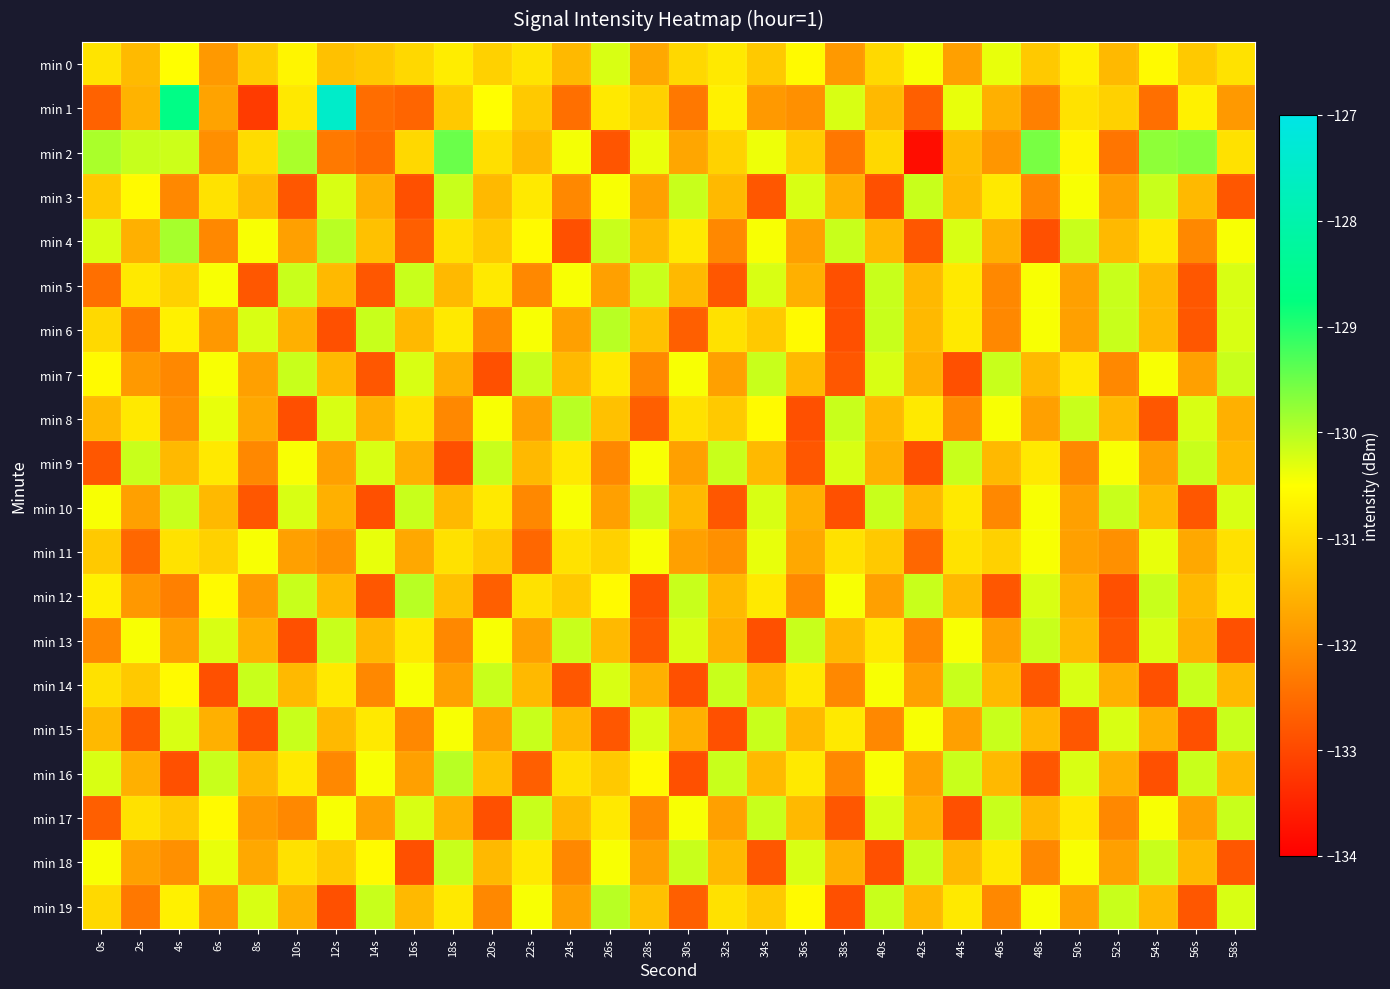

Reading left to right, list all the values displayed in this chart.

min 0: 0s=-130.9	2s=-131.4	4s=-130.5	6s=-131.9	8s=-131.2	10s=-130.6	12s=-131.3	14s=-131.2	16s=-131.0	18s=-130.7	20s=-131.1	22s=-130.9	24s=-131.5	26s=-130.2	28s=-131.7	30s=-131.0	32s=-130.8	34s=-131.2	36s=-130.6	38s=-131.9	40s=-131.0	42s=-130.5	44s=-131.8	46s=-130.3	48s=-131.2	50s=-130.7	52s=-131.5	54s=-130.6	56s=-131.2	58s=-130.9
min 1: 0s=-132.6	2s=-131.5	4s=-128.6	6s=-131.8	8s=-133.2	10s=-130.8	12s=-127.5	14s=-132.5	16s=-132.6	18s=-131.2	20s=-130.5	22s=-131.2	24s=-132.5	26s=-130.8	28s=-131.1	30s=-132.3	32s=-130.7	34s=-131.9	36s=-132.0	38s=-130.2	40s=-131.5	42s=-132.7	44s=-130.3	46s=-131.6	48s=-132.2	50s=-130.9	52s=-131.1	54s=-132.5	56s=-130.7	58s=-131.9
min 2: 0s=-129.9	2s=-130.1	4s=-130.2	6s=-132.0	8s=-131.0	10s=-129.9	12s=-132.3	14s=-132.5	16s=-131.0	18s=-129.5	20s=-130.9	22s=-131.4	24s=-130.4	26s=-132.8	28s=-130.4	30s=-131.7	32s=-131.1	34s=-130.4	36s=-131.2	38s=-132.4	40s=-131.0	42s=-133.8	44s=-131.4	46s=-131.9	48s=-129.6	50s=-130.6	52s=-132.4	54s=-129.7	56s=-129.7	58s=-130.9
min 3: 0s=-131.2	2s=-130.6	4s=-132.1	6s=-130.9	8s=-131.5	10s=-132.8	12s=-130.2	14s=-131.6	16s=-132.9	18s=-130.1	20s=-131.5	22s=-130.8	24s=-132.1	26s=-130.5	28s=-131.8	30s=-130.1	32s=-131.5	34s=-132.8	36s=-130.2	38s=-131.6	40s=-132.9	42s=-130.1	44s=-131.5	46s=-130.8	48s=-132.1	50s=-130.5	52s=-131.8	54s=-130.1	56s=-131.5	58s=-132.8
min 4: 0s=-130.2	2s=-131.6	4s=-129.9	6s=-132.1	8s=-130.5	10s=-131.8	12s=-130.0	14s=-131.3	16s=-132.7	18s=-130.9	20s=-131.2	22s=-130.6	24s=-132.9	26s=-130.1	28s=-131.5	30s=-130.8	32s=-132.1	34s=-130.5	36s=-131.8	38s=-130.1	40s=-131.5	42s=-132.8	44s=-130.2	46s=-131.6	48s=-132.9	50s=-130.1	52s=-131.5	54s=-130.8	56s=-132.1	58s=-130.5
min 5: 0s=-132.5	2s=-130.8	4s=-131.1	6s=-130.5	8s=-132.8	10s=-130.1	12s=-131.5	14s=-132.8	16s=-130.1	18s=-131.5	20s=-130.8	22s=-132.1	24s=-130.5	26s=-131.8	28s=-130.1	30s=-131.5	32s=-132.8	34s=-130.2	36s=-131.6	38s=-132.9	40s=-130.1	42s=-131.5	44s=-130.8	46s=-132.1	48s=-130.5	50s=-131.8	52s=-130.1	54s=-131.5	56s=-132.8	58s=-130.2
min 6: 0s=-131.0	2s=-132.3	4s=-130.7	6s=-131.9	8s=-130.2	10s=-131.6	12s=-132.9	14s=-130.1	16s=-131.5	18s=-130.8	20s=-132.1	22s=-130.5	24s=-131.8	26s=-130.0	28s=-131.3	30s=-132.7	32s=-130.9	34s=-131.2	36s=-130.6	38s=-132.9	40s=-130.1	42s=-131.5	44s=-130.8	46s=-132.1	48s=-130.5	50s=-131.8	52s=-130.1	54s=-131.5	56s=-132.8	58s=-130.2
min 7: 0s=-130.6	2s=-131.9	4s=-132.1	6s=-130.5	8s=-131.8	10s=-130.1	12s=-131.5	14s=-132.8	16s=-130.2	18s=-131.6	20s=-132.9	22s=-130.1	24s=-131.5	26s=-130.8	28s=-132.1	30s=-130.5	32s=-131.8	34s=-130.1	36s=-131.5	38s=-132.8	40s=-130.2	42s=-131.6	44s=-132.9	46s=-130.1	48s=-131.5	50s=-130.8	52s=-132.1	54s=-130.5	56s=-131.8	58s=-130.1
min 8: 0s=-131.5	2s=-130.8	4s=-132.0	6s=-130.3	8s=-131.7	10s=-132.9	12s=-130.2	14s=-131.6	16s=-130.9	18s=-132.1	20s=-130.5	22s=-131.8	24s=-130.0	26s=-131.3	28s=-132.7	30s=-130.9	32s=-131.2	34s=-130.6	36s=-132.9	38s=-130.1	40s=-131.5	42s=-130.8	44s=-132.1	46s=-130.5	48s=-131.8	50s=-130.1	52s=-131.5	54s=-132.8	56s=-130.2	58s=-131.6
min 9: 0s=-132.8	2s=-130.1	4s=-131.5	6s=-130.8	8s=-132.1	10s=-130.5	12s=-131.8	14s=-130.2	16s=-131.6	18s=-132.9	20s=-130.1	22s=-131.5	24s=-130.8	26s=-132.1	28s=-130.5	30s=-131.8	32s=-130.1	34s=-131.5	36s=-132.8	38s=-130.2	40s=-131.6	42s=-132.9	44s=-130.1	46s=-131.5	48s=-130.8	50s=-132.1	52s=-130.5	54s=-131.8	56s=-130.1	58s=-131.5
min 10: 0s=-130.5	2s=-131.8	4s=-130.1	6s=-131.5	8s=-132.8	10s=-130.2	12s=-131.6	14s=-132.9	16s=-130.1	18s=-131.5	20s=-130.8	22s=-132.1	24s=-130.5	26s=-131.8	28s=-130.1	30s=-131.5	32s=-132.8	34s=-130.2	36s=-131.6	38s=-132.9	40s=-130.1	42s=-131.5	44s=-130.8	46s=-132.1	48s=-130.5	50s=-131.8	52s=-130.1	54s=-131.5	56s=-132.8	58s=-130.2
min 11: 0s=-131.2	2s=-132.6	4s=-130.9	6s=-131.1	8s=-130.5	10s=-131.8	12s=-132.0	14s=-130.3	16s=-131.7	18s=-130.9	20s=-131.2	22s=-132.6	24s=-130.9	26s=-131.1	28s=-130.5	30s=-131.8	32s=-132.0	34s=-130.3	36s=-131.7	38s=-130.9	40s=-131.2	42s=-132.6	44s=-130.9	46s=-131.1	48s=-130.5	50s=-131.8	52s=-132.0	54s=-130.3	56s=-131.7	58s=-130.9
min 12: 0s=-130.7	2s=-131.9	4s=-132.2	6s=-130.6	8s=-131.9	10s=-130.1	12s=-131.5	14s=-132.8	16s=-130.0	18s=-131.3	20s=-132.7	22s=-130.9	24s=-131.2	26s=-130.6	28s=-132.9	30s=-130.1	32s=-131.5	34s=-130.8	36s=-132.1	38s=-130.5	40s=-131.8	42s=-130.1	44s=-131.5	46s=-132.8	48s=-130.2	50s=-131.6	52s=-132.9	54s=-130.1	56s=-131.5	58s=-130.8
min 13: 0s=-132.1	2s=-130.5	4s=-131.8	6s=-130.2	8s=-131.6	10s=-132.9	12s=-130.1	14s=-131.5	16s=-130.8	18s=-132.1	20s=-130.5	22s=-131.8	24s=-130.1	26s=-131.5	28s=-132.8	30s=-130.2	32s=-131.6	34s=-132.9	36s=-130.1	38s=-131.5	40s=-130.8	42s=-132.1	44s=-130.5	46s=-131.8	48s=-130.1	50s=-131.5	52s=-132.8	54s=-130.2	56s=-131.6	58s=-132.9
min 14: 0s=-130.9	2s=-131.2	4s=-130.6	6s=-132.9	8s=-130.1	10s=-131.5	12s=-130.8	14s=-132.1	16s=-130.5	18s=-131.8	20s=-130.1	22s=-131.5	24s=-132.8	26s=-130.2	28s=-131.6	30s=-132.9	32s=-130.1	34s=-131.5	36s=-130.8	38s=-132.1	40s=-130.5	42s=-131.8	44s=-130.1	46s=-131.5	48s=-132.8	50s=-130.2	52s=-131.6	54s=-132.9	56s=-130.1	58s=-131.5
min 15: 0s=-131.5	2s=-132.8	4s=-130.2	6s=-131.6	8s=-132.9	10s=-130.1	12s=-131.5	14s=-130.8	16s=-132.1	18s=-130.5	20s=-131.8	22s=-130.1	24s=-131.5	26s=-132.8	28s=-130.2	30s=-131.6	32s=-132.9	34s=-130.1	36s=-131.5	38s=-130.8	40s=-132.1	42s=-130.5	44s=-131.8	46s=-130.1	48s=-131.5	50s=-132.8	52s=-130.2	54s=-131.6	56s=-132.9	58s=-130.1
min 16: 0s=-130.2	2s=-131.6	4s=-132.9	6s=-130.1	8s=-131.5	10s=-130.8	12s=-132.1	14s=-130.5	16s=-131.8	18s=-130.0	20s=-131.3	22s=-132.7	24s=-130.9	26s=-131.2	28s=-130.6	30s=-132.9	32s=-130.1	34s=-131.5	36s=-130.8	38s=-132.1	40s=-130.5	42s=-131.8	44s=-130.1	46s=-131.5	48s=-132.8	50s=-130.2	52s=-131.6	54s=-132.9	56s=-130.1	58s=-131.5
min 17: 0s=-132.7	2s=-130.9	4s=-131.2	6s=-130.6	8s=-131.9	10s=-132.1	12s=-130.5	14s=-131.8	16s=-130.2	18s=-131.6	20s=-132.9	22s=-130.1	24s=-131.5	26s=-130.8	28s=-132.1	30s=-130.5	32s=-131.8	34s=-130.1	36s=-131.5	38s=-132.8	40s=-130.2	42s=-131.6	44s=-132.9	46s=-130.1	48s=-131.5	50s=-130.8	52s=-132.1	54s=-130.5	56s=-131.8	58s=-130.1
min 18: 0s=-130.5	2s=-131.8	4s=-132.0	6s=-130.3	8s=-131.7	10s=-130.9	12s=-131.2	14s=-130.6	16s=-132.9	18s=-130.1	20s=-131.5	22s=-130.8	24s=-132.1	26s=-130.5	28s=-131.8	30s=-130.1	32s=-131.5	34s=-132.8	36s=-130.2	38s=-131.6	40s=-132.9	42s=-130.1	44s=-131.5	46s=-130.8	48s=-132.1	50s=-130.5	52s=-131.8	54s=-130.1	56s=-131.5	58s=-132.8
min 19: 0s=-131.0	2s=-132.3	4s=-130.7	6s=-131.9	8s=-130.2	10s=-131.6	12s=-132.9	14s=-130.1	16s=-131.5	18s=-130.8	20s=-132.1	22s=-130.5	24s=-131.8	26s=-130.0	28s=-131.3	30s=-132.7	32s=-130.9	34s=-131.2	36s=-130.6	38s=-132.9	40s=-130.1	42s=-131.5	44s=-130.8	46s=-132.1	48s=-130.5	50s=-131.8	52s=-130.1	54s=-131.5	56s=-132.8	58s=-130.2